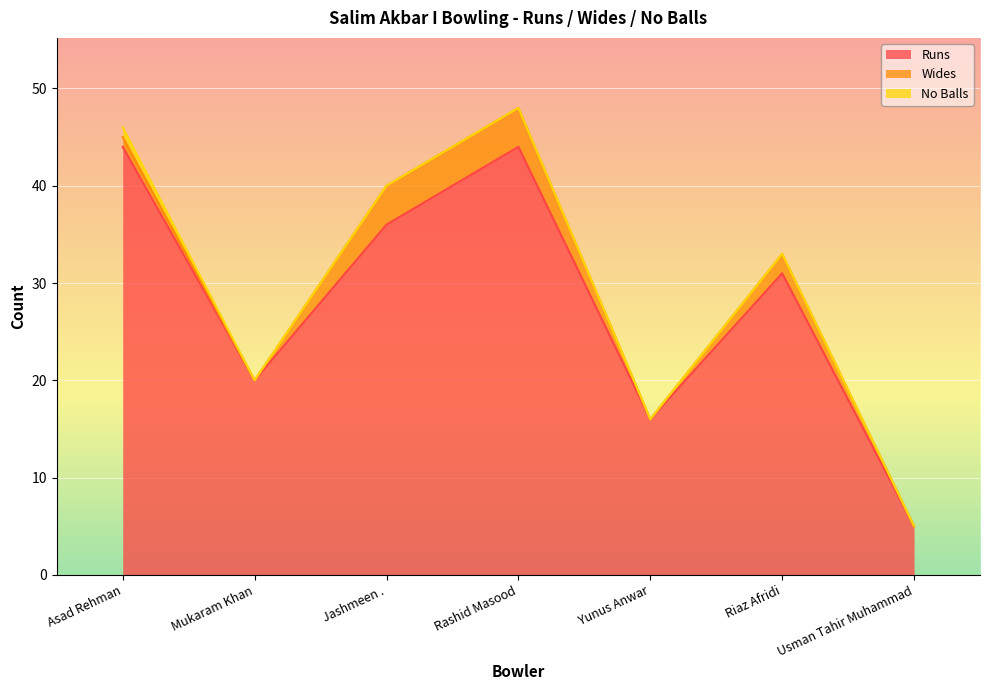

True or false: Wides and No Balls cross at least once.

False